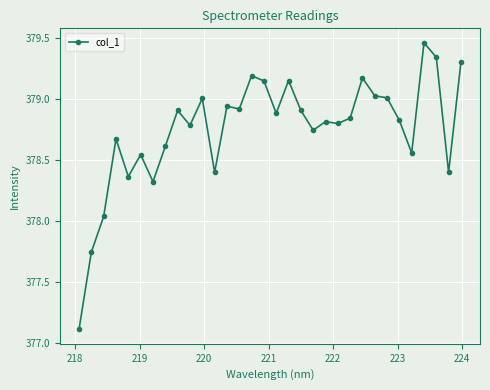

Does the chart have visible grid lines?

Yes